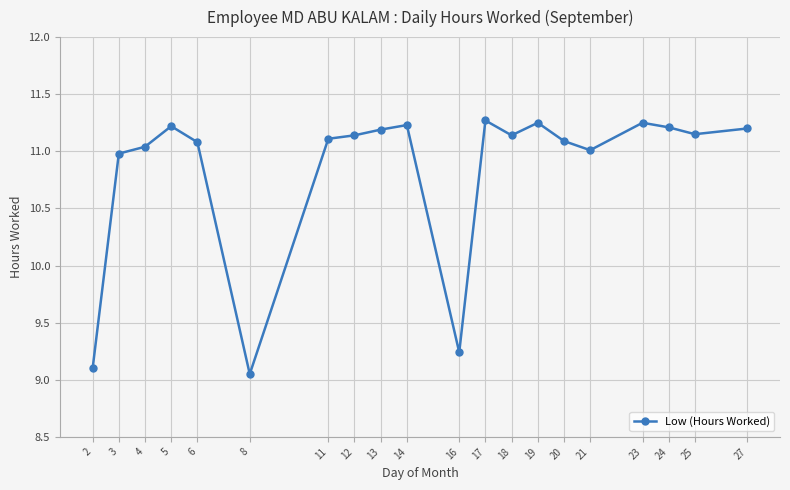

How many interior local peaks (higher than both neighbors) does the data have?

5